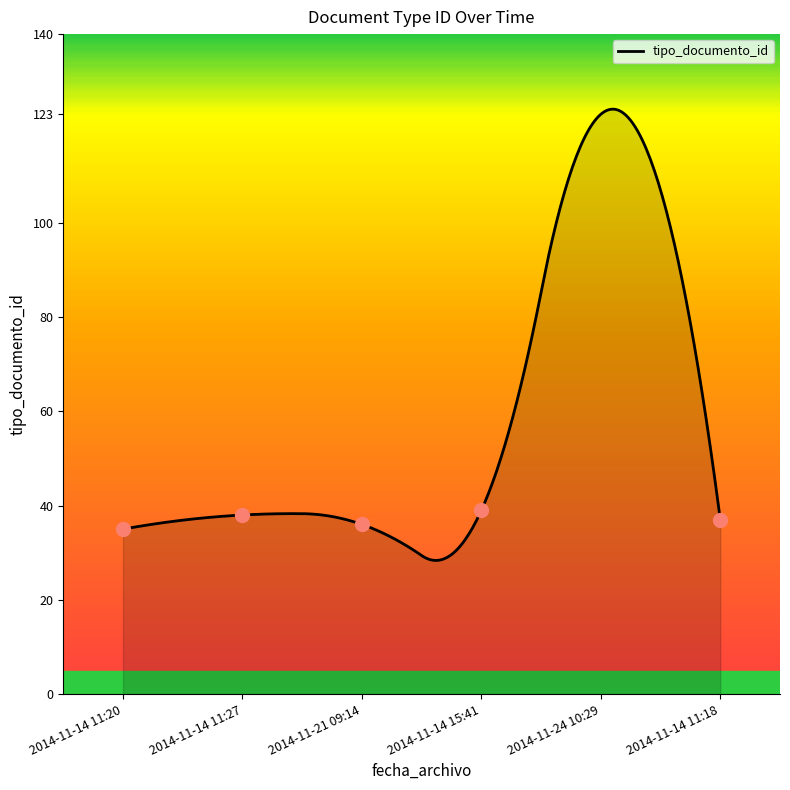

What is the greatest value displayed?

124.1